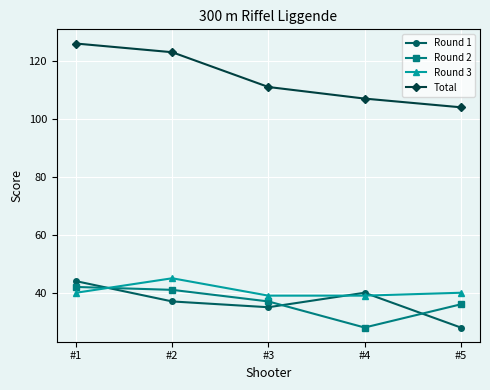

Is this an area chart (filled region under the line)?

No